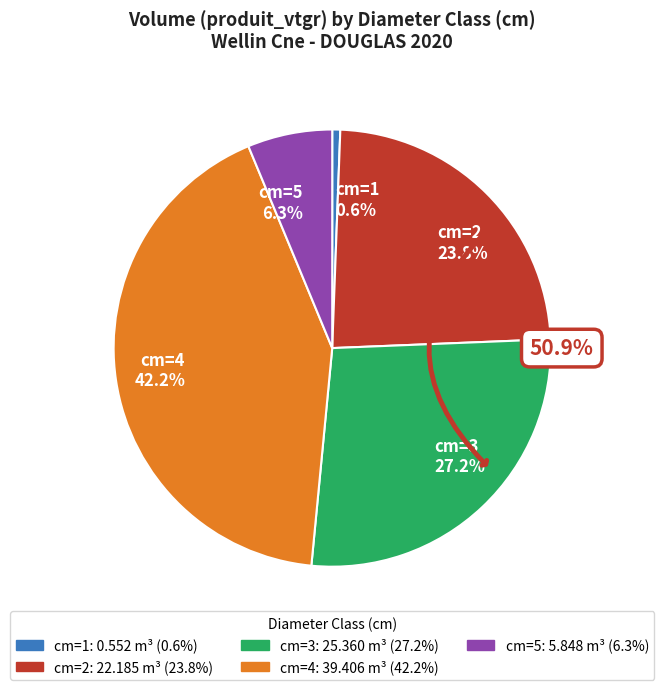

Which slice is the smallest?

1